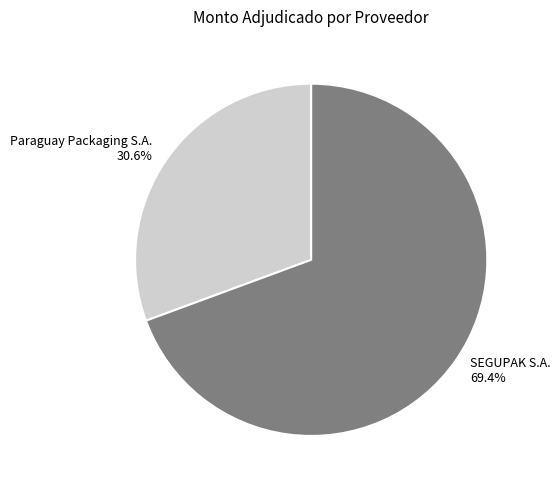

The Paraguay Packaging S.A. slice represents 31% of the pie. True or false?

True